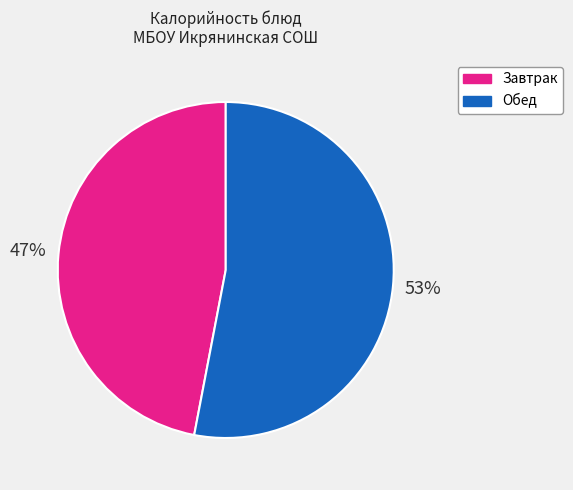

Approximately how many times larger is the value at Обед compared to Завтрак?

1.1